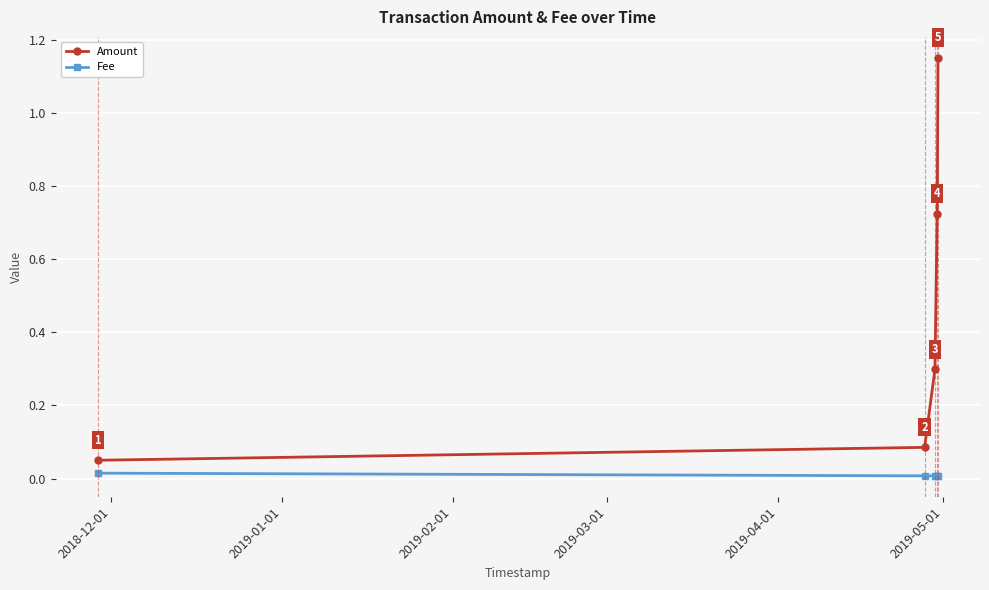

How many Fee values are between 0 and 1?

5